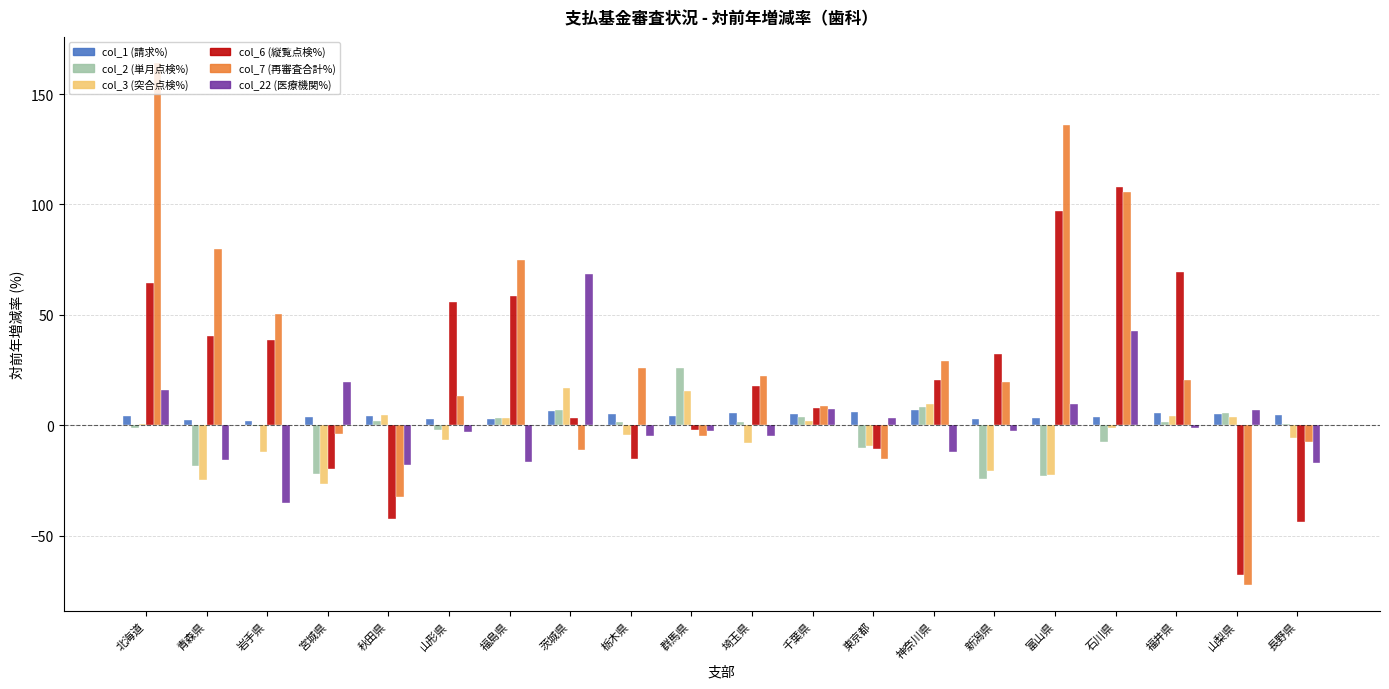

What is the maximum value shown in the chart?

164.1